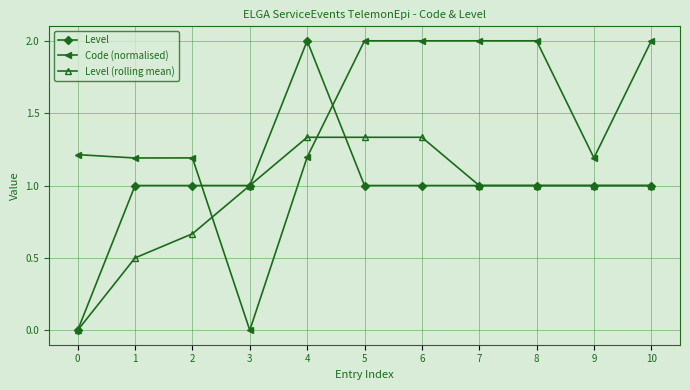

Between 1 and 8, which series saw the biggest shift?

Code (normalised)